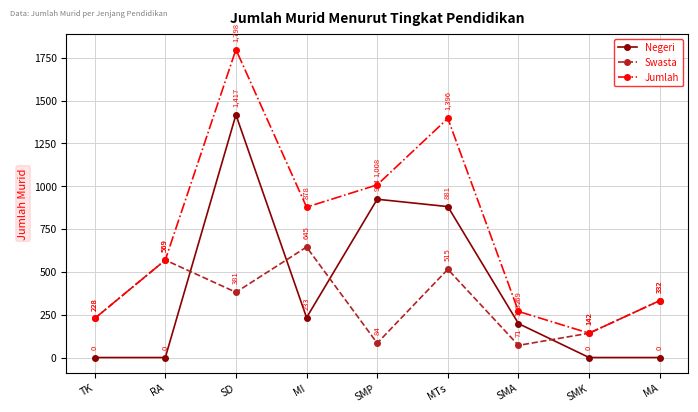

Between SMP and SMA, which series saw the biggest shift?

Jumlah